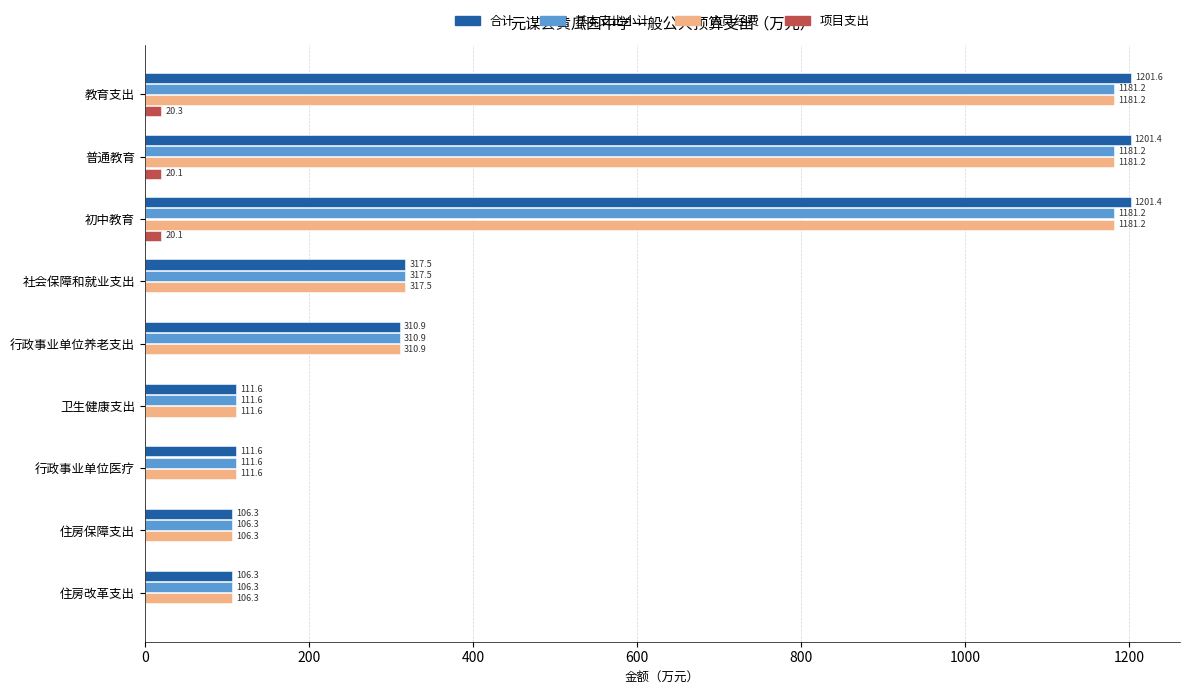

What is the maximum value shown in the chart?

1201.6